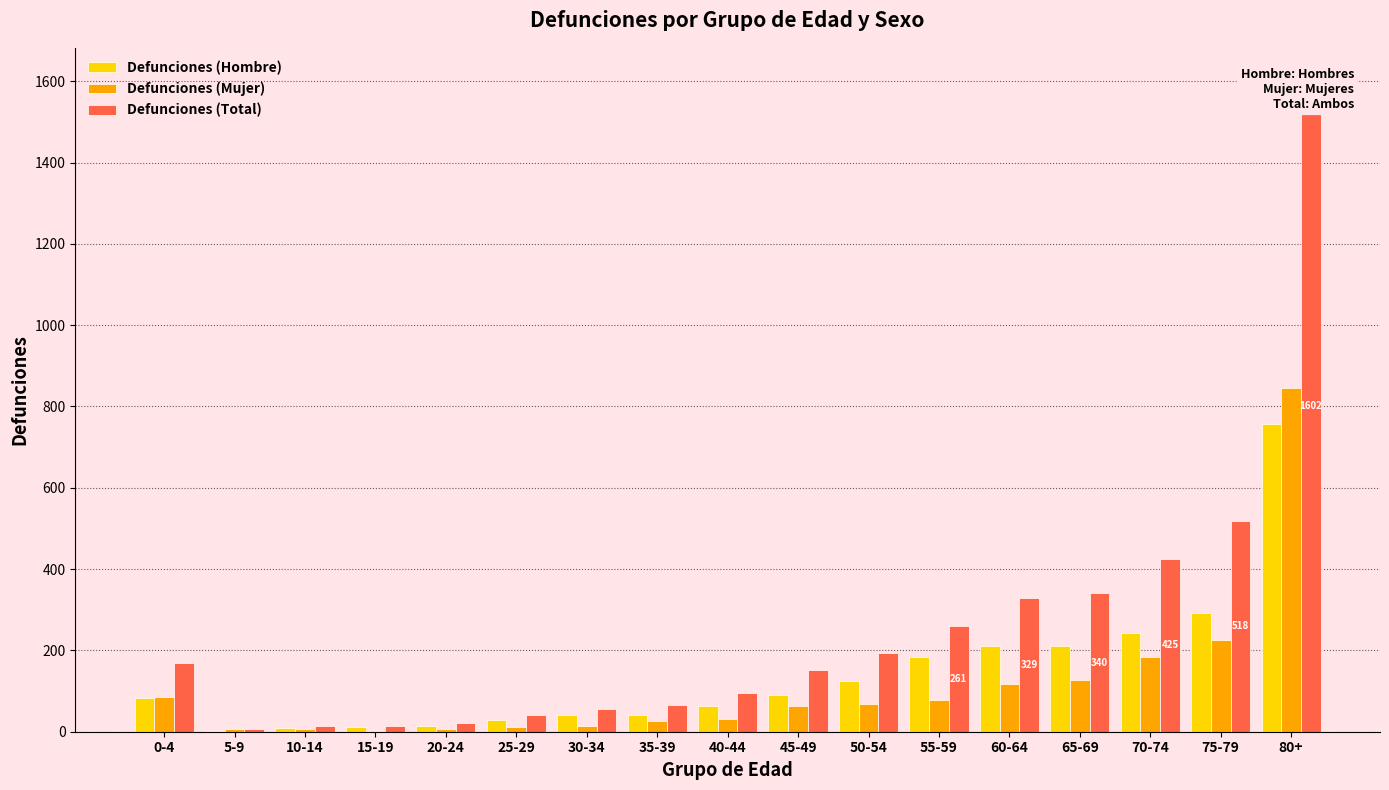

Which category has the highest value in the Defunciones (Hombre) series?

80+